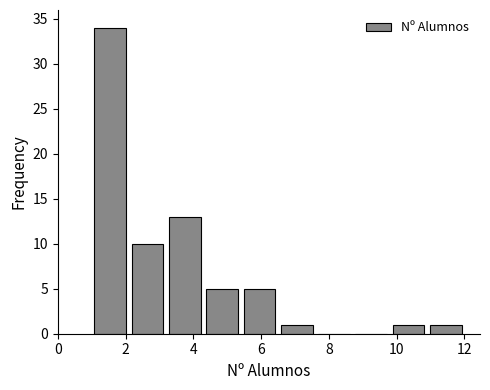

Reading left to right, list every bar in this chart as the range it spans on the x-axis followed by its height. Neither the bar edges nor the heights are printed on the chart, so give them approximately, as read against the axes.

1.0 to 2.1: 34
2.1 to 3.2: 10
3.2 to 4.3: 13
4.3 to 5.4: 5
5.4 to 6.5: 5
6.5 to 7.6: 1
7.6 to 8.7: 0
8.7 to 9.8: 0
9.8 to 10.9: 1
10.9 to 12.0: 1